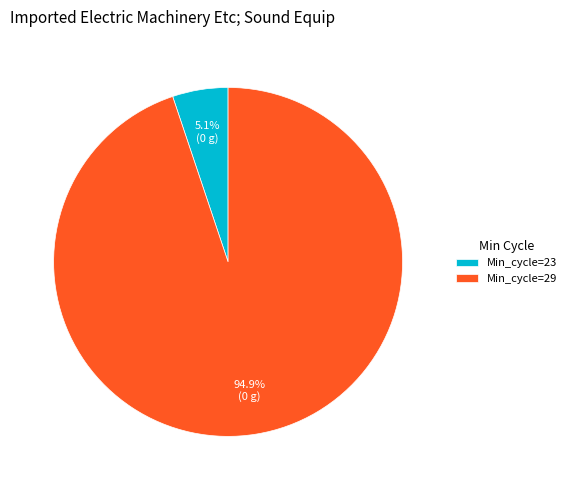

Which slice is the largest?

Min_cycle=29